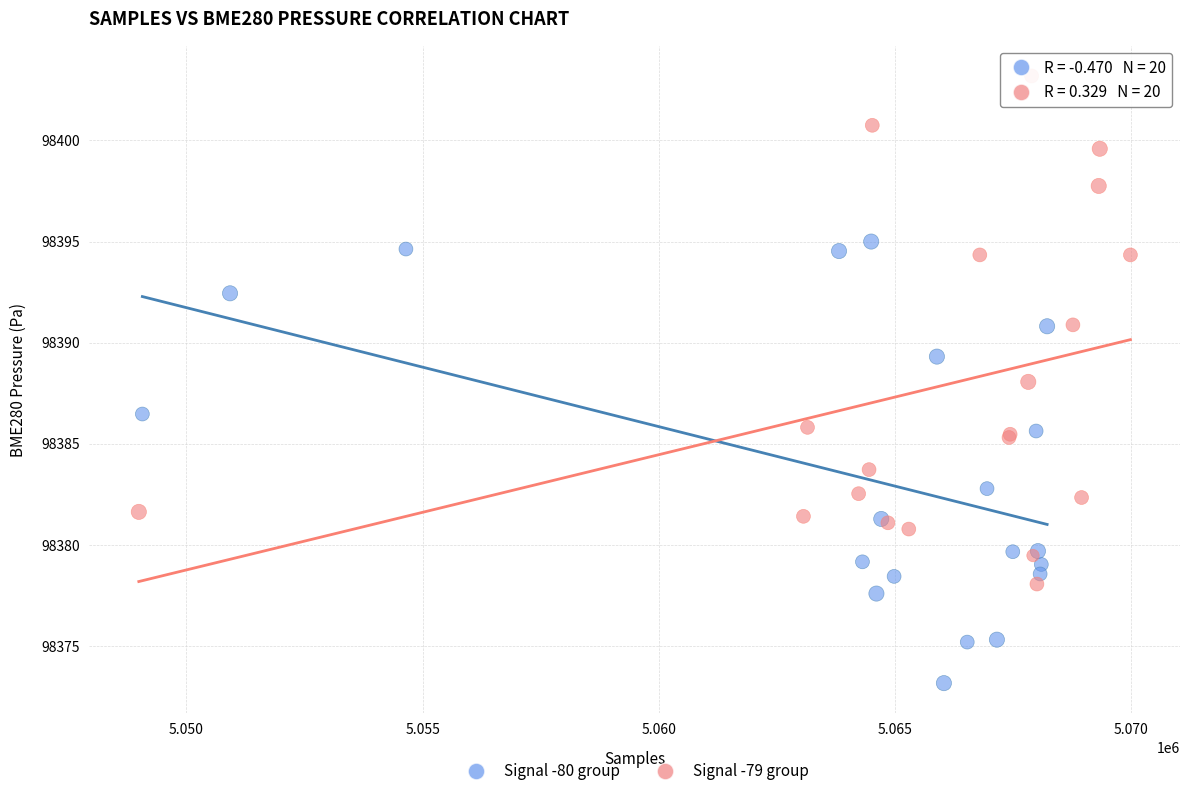

Which series reaches the maximum Y coordinate?

Signal -79 group